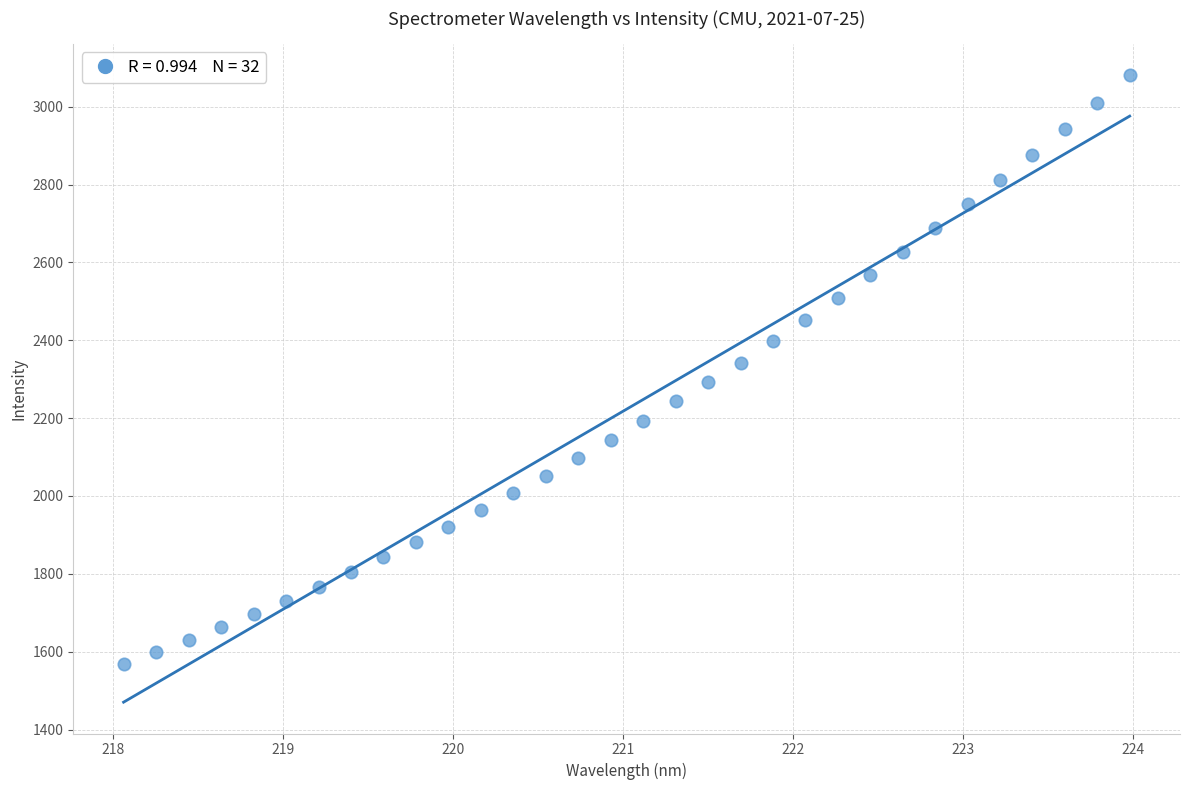

What is the range of Y values (max minus min)?

1512.3